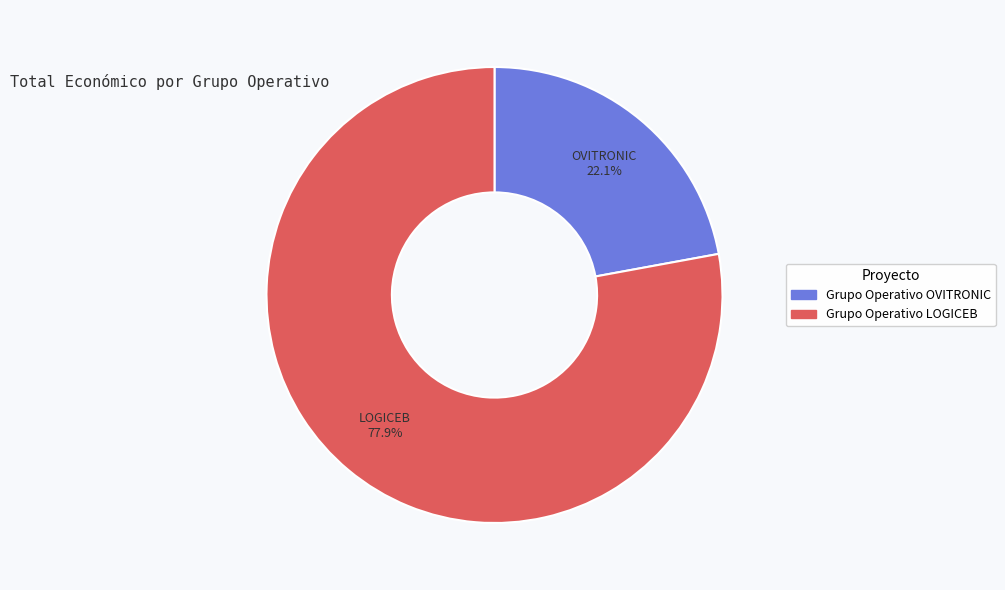

Which category has the biggest portion of the pie?

Grupo Operativo LOGICEB